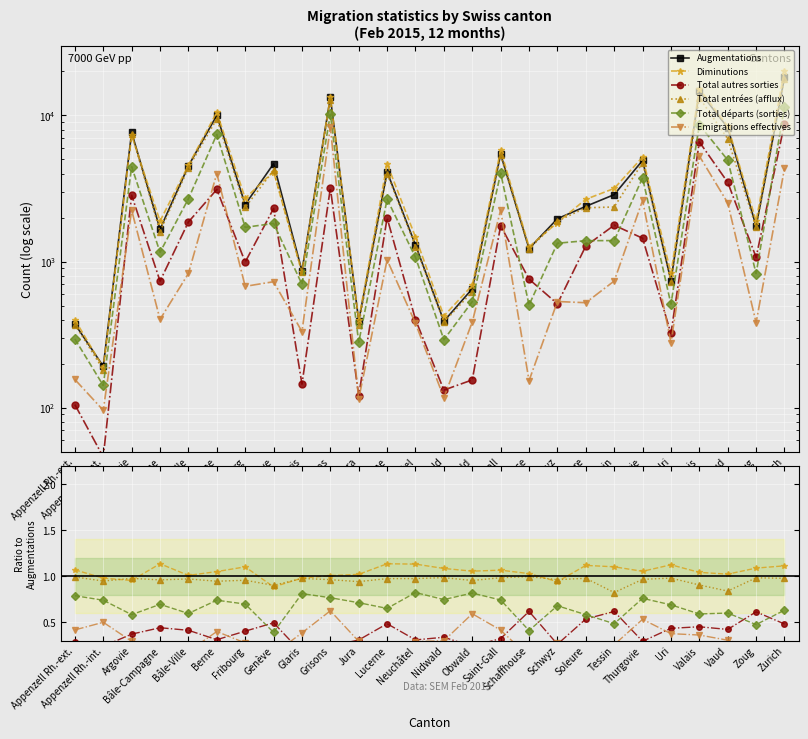

What is the minimum value shown in the chart?

0.1